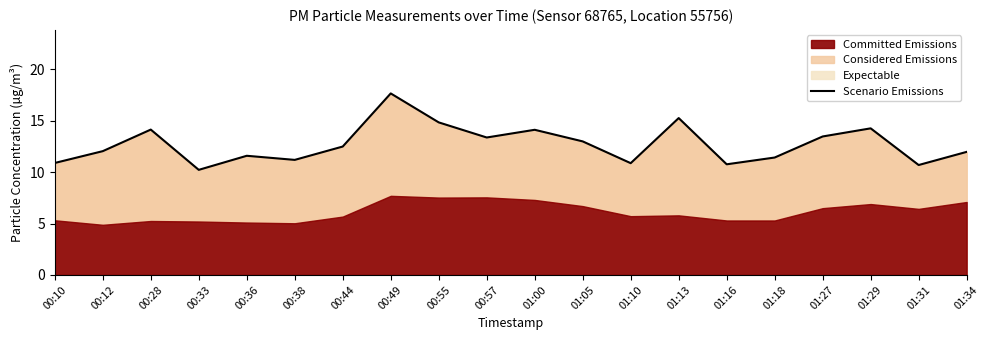

True or false: the data has more than 2 interior local peaks.

True